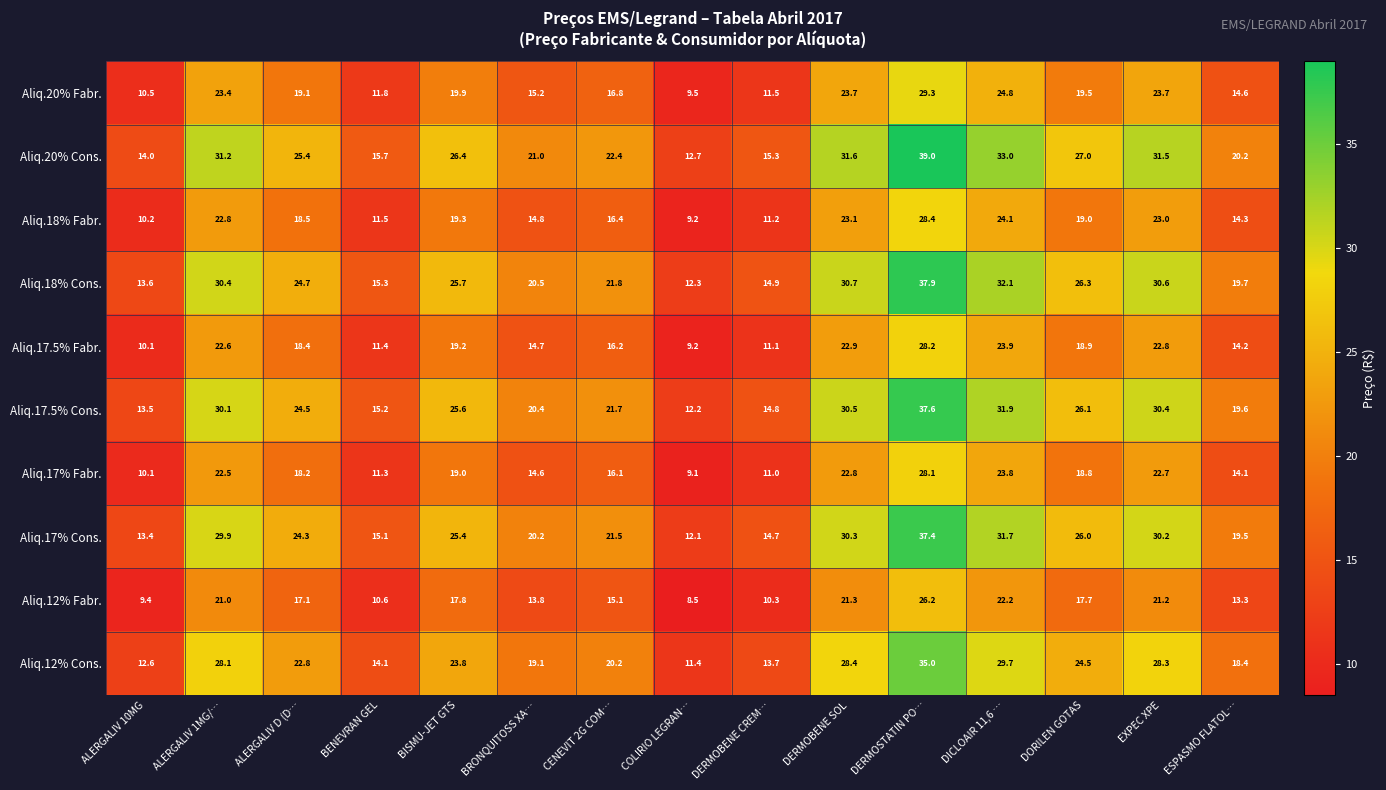

Which category has the lowest value across all series?

COLIRIO LEGRAN…